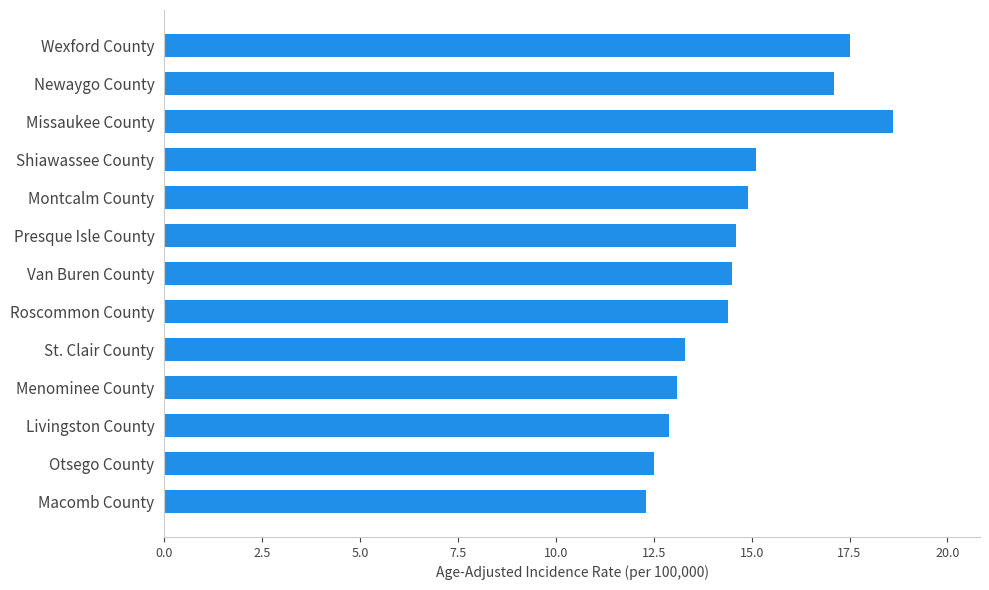

What value does the data have at Presque Isle County?

14.6